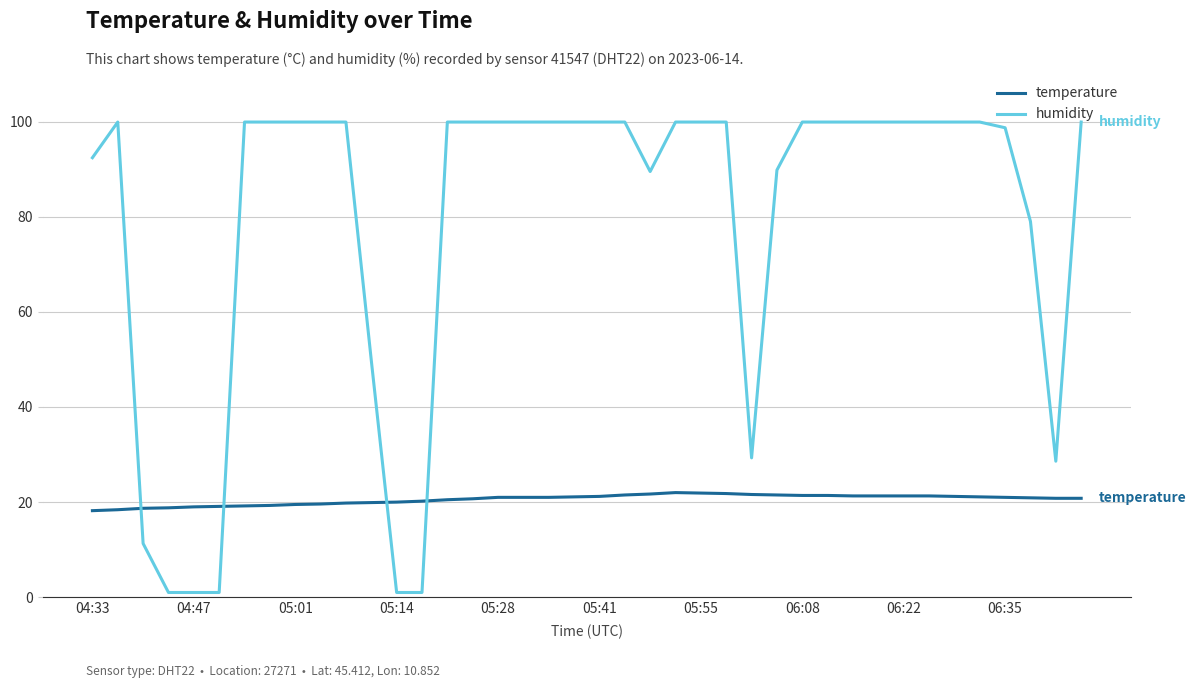

Which series has the widest spread of values?

humidity